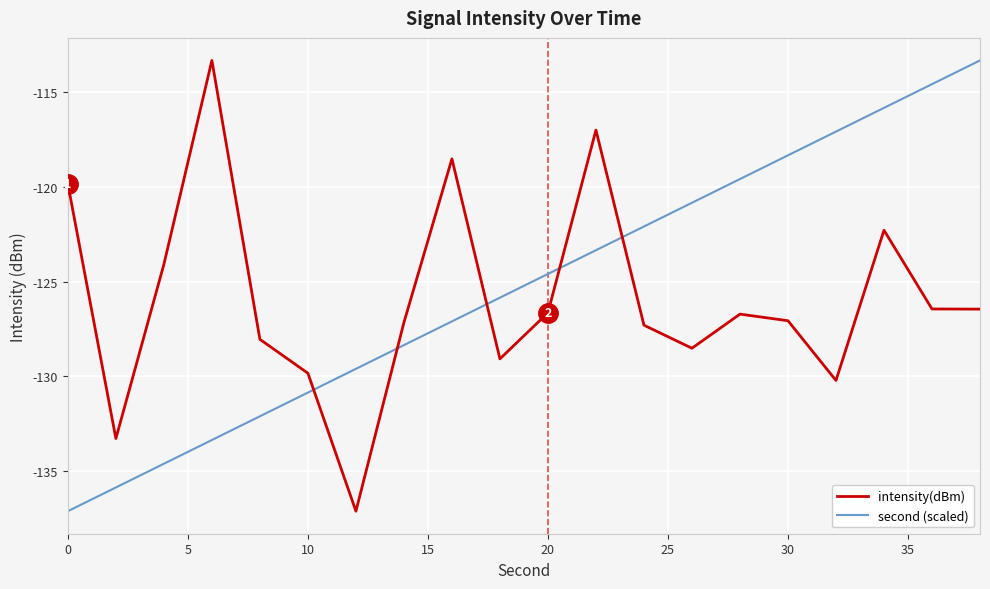

Which series ends up on top after the final intersection of second (scaled) and intensity(dBm)?

second (scaled)